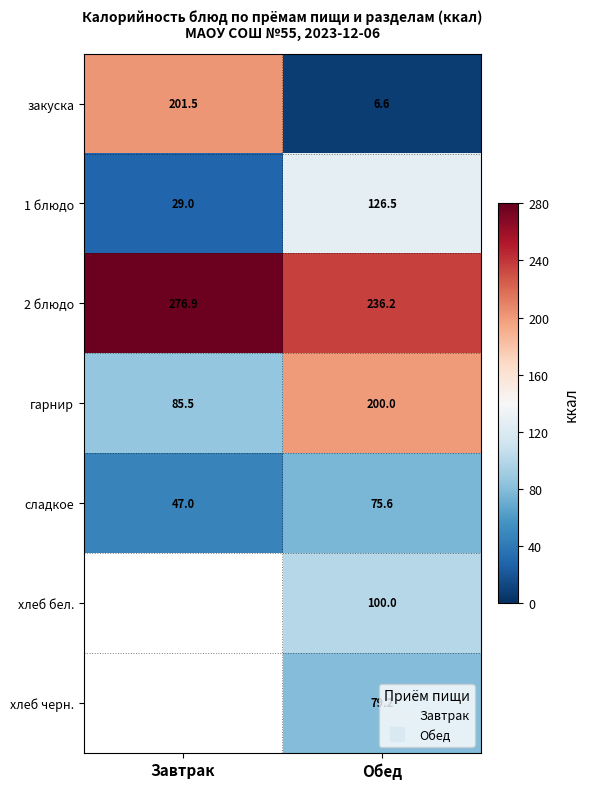

The value of гарнир at Завтрак is 143.2. True or false?

False